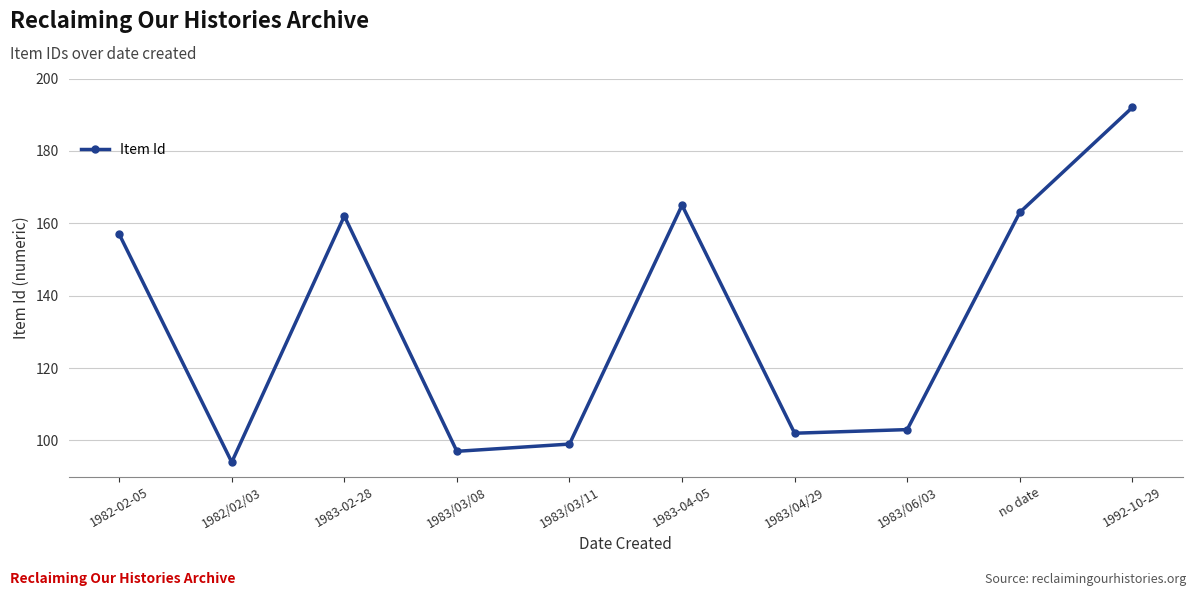

What is the sum of the values at 1982/02/03 and 1983/03/11?

193